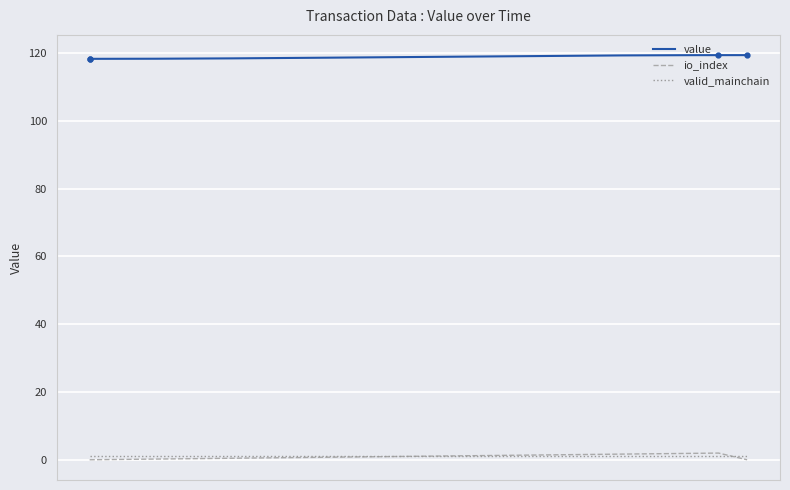

True or false: value and io_index cross at least once.

False